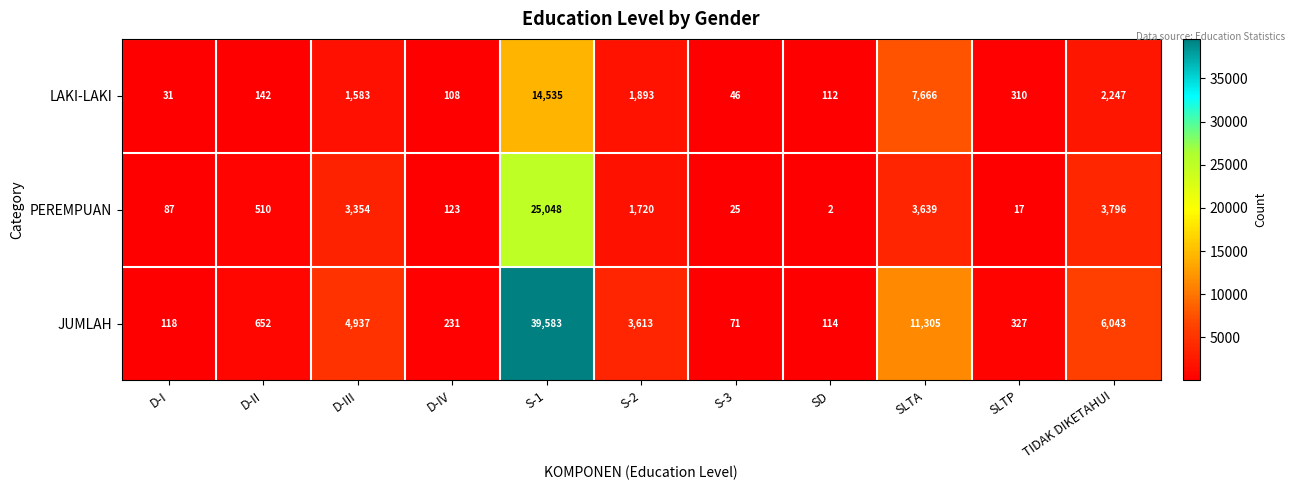

What is the average value of the PEREMPUAN series?

3484